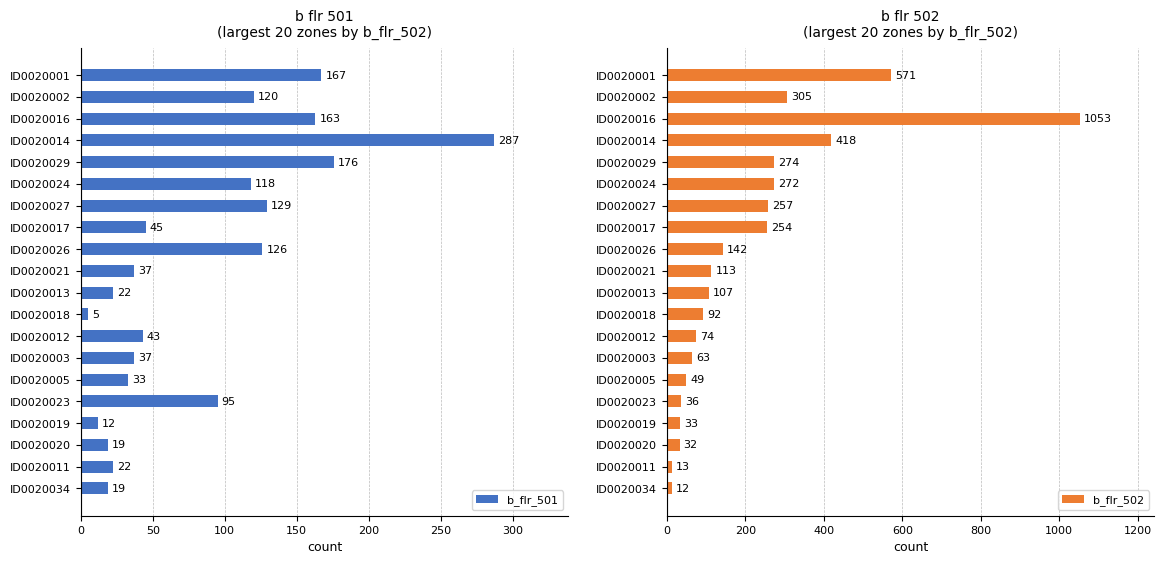

The b_flr_501 series shows 167 at ID0020001. True or false?

True